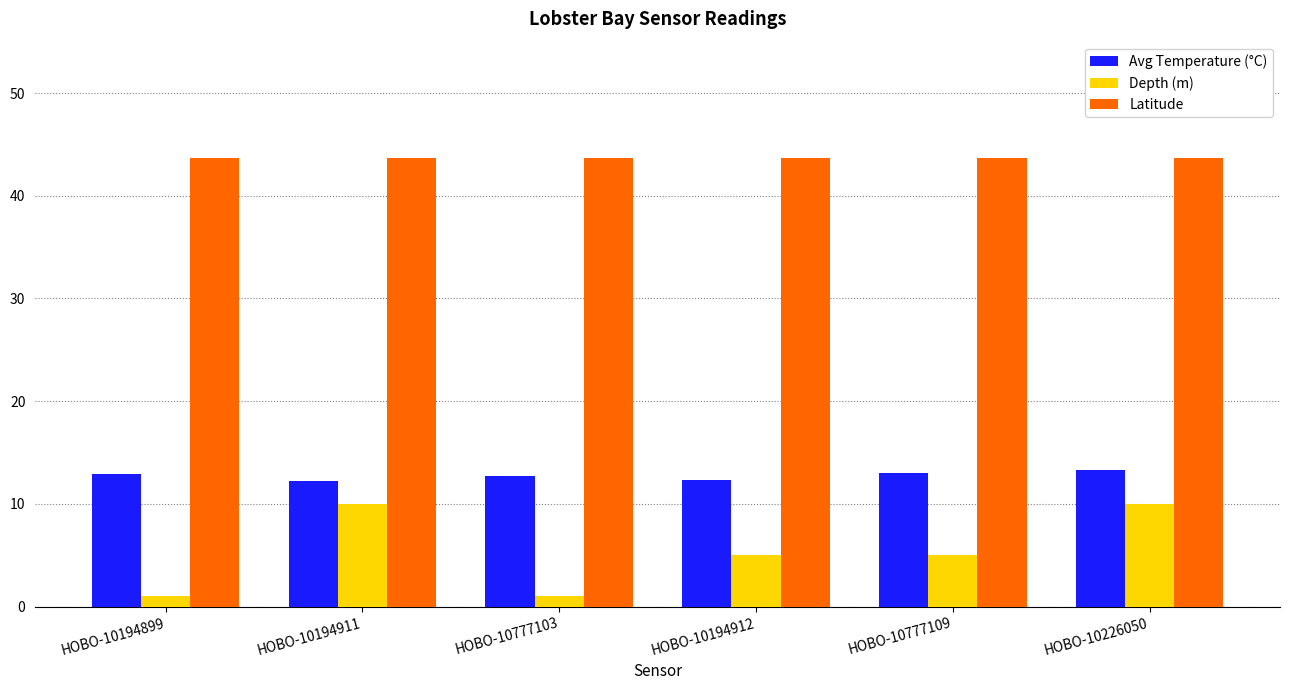

Are the bars grouped side by side (vs. stacked)?

Yes